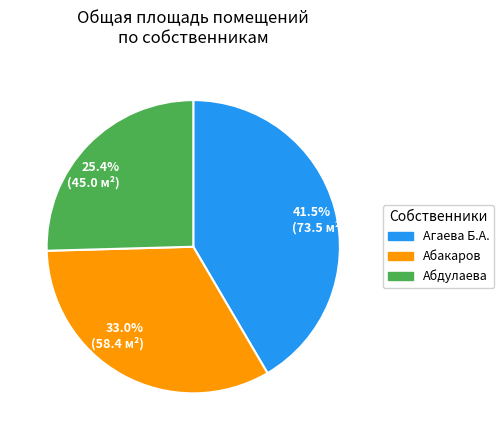

Approximately how many times larger is the value at 41.5% (73.5 м²) compared to 33.0% (58.4 м²)?

1.3